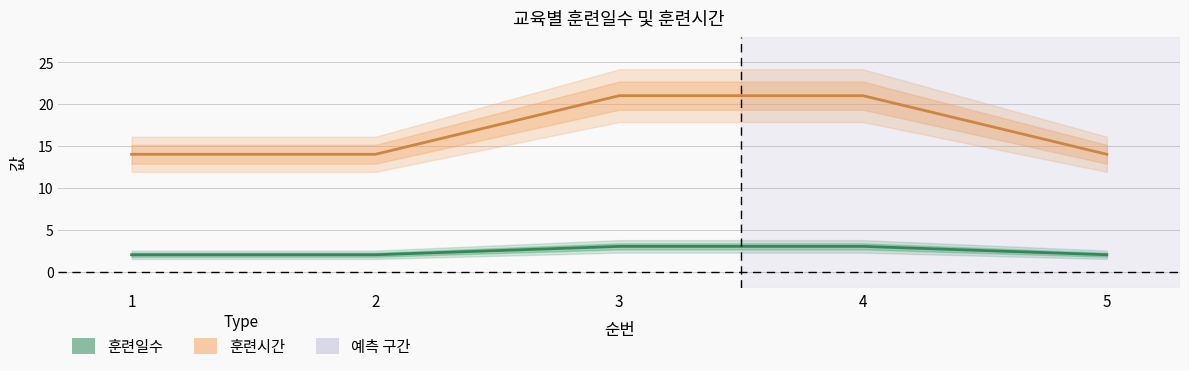

What is the average value of the 훈련일수 series?

2